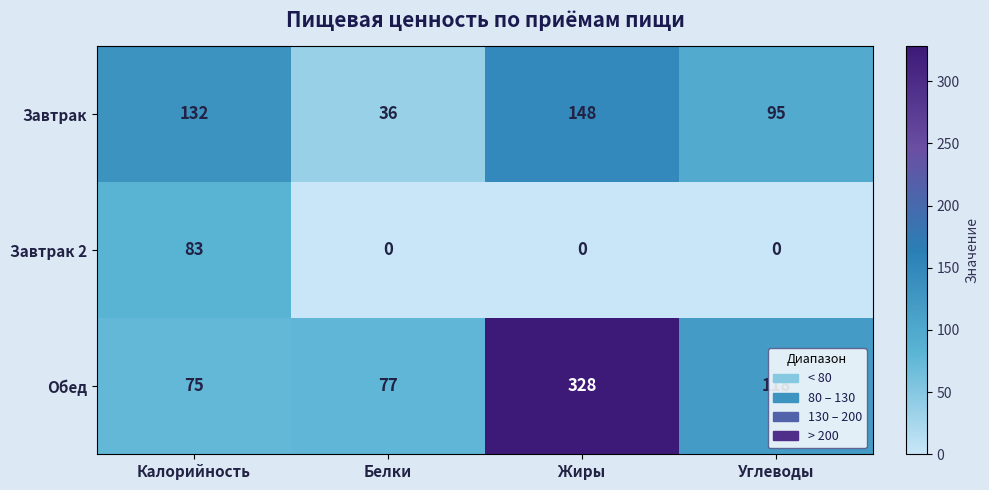

What is the approximate value of Завтрак at Жиры, to the nearest 5?

150